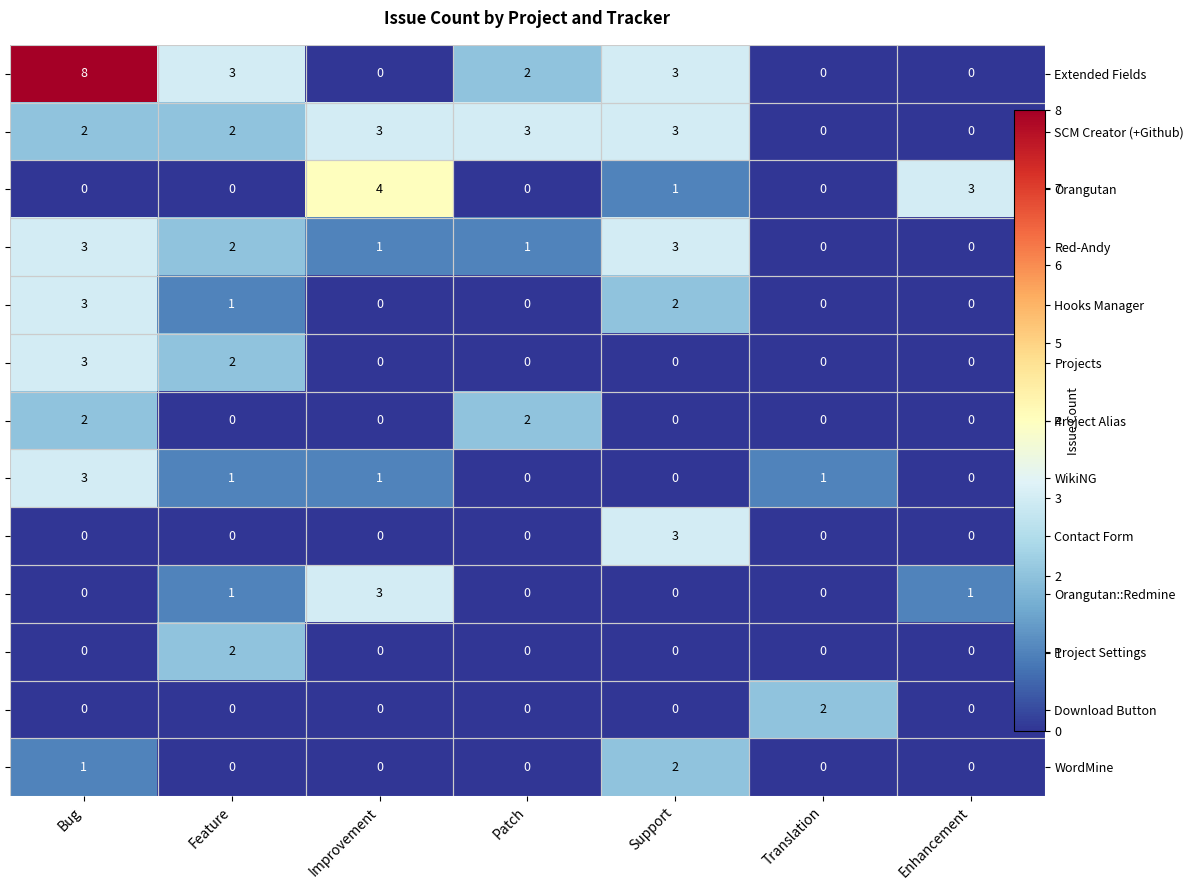

At how many categories does at least one series exceed 3?

2